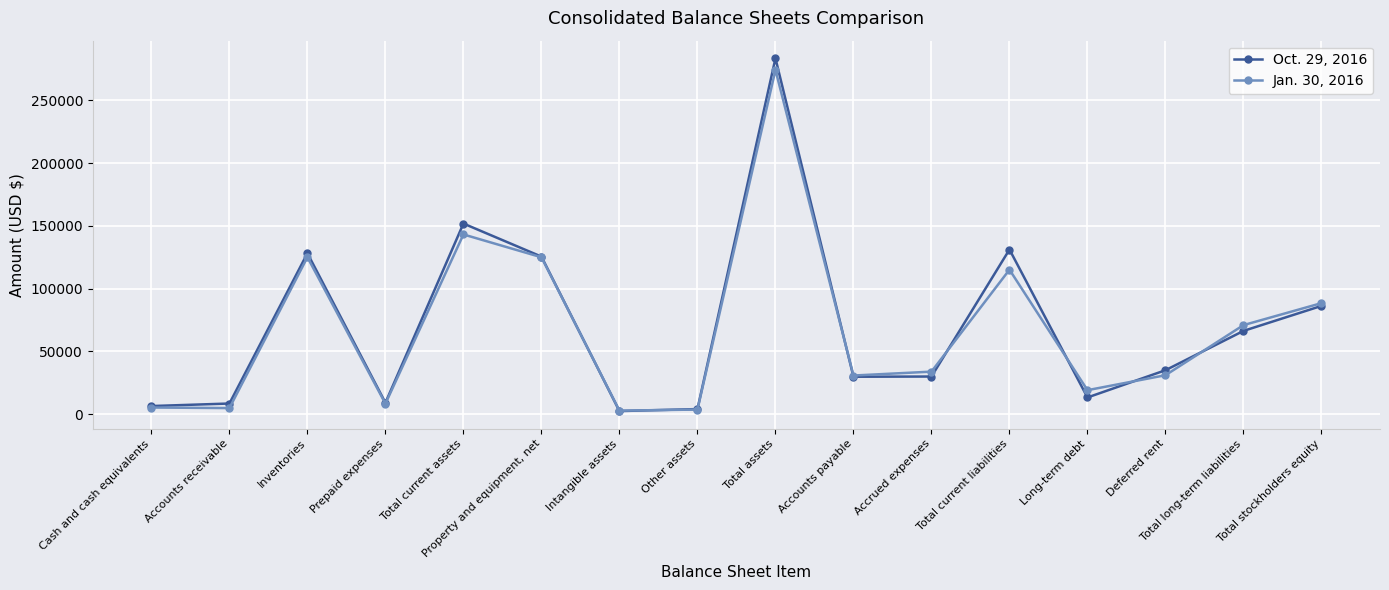

What is the value of the Jan. 30, 2016 point at the 7th from the left?

2669